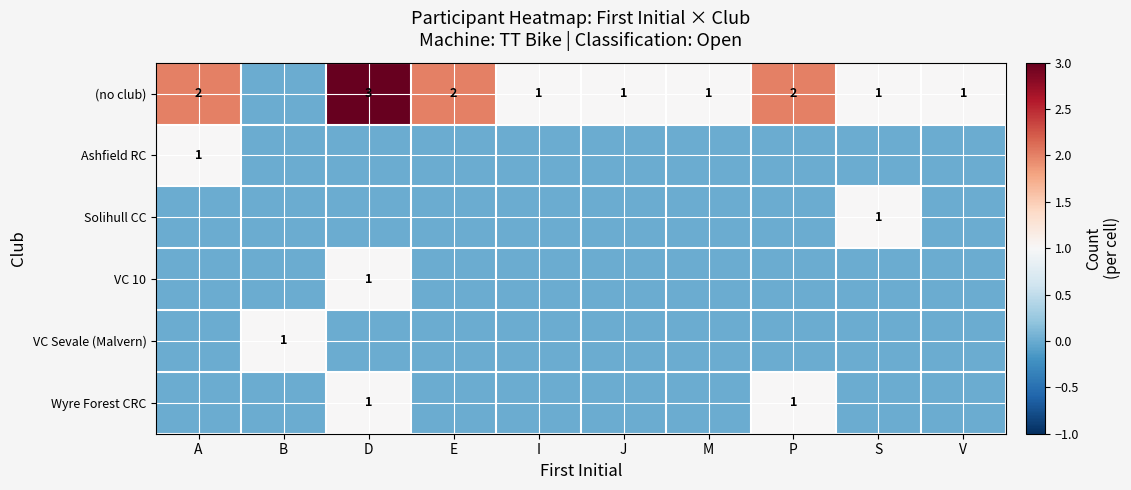

How many categories are shown in the chart?

10